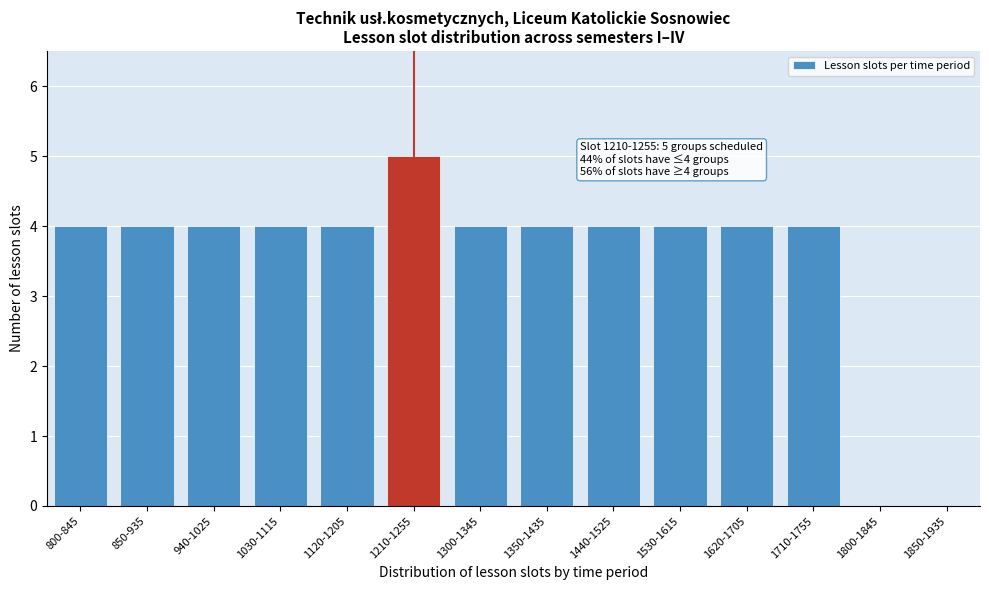

Reading left to right, list all the values displayed in this chart.

800-845=4	850-935=4	940-1025=4	1030-1115=4	1120-1205=4	1210-1255=5	1300-1345=4	1350-1435=4	1440-1525=4	1530-1615=4	1620-1705=4	1710-1755=4	1800-1845=0	1850-1935=0